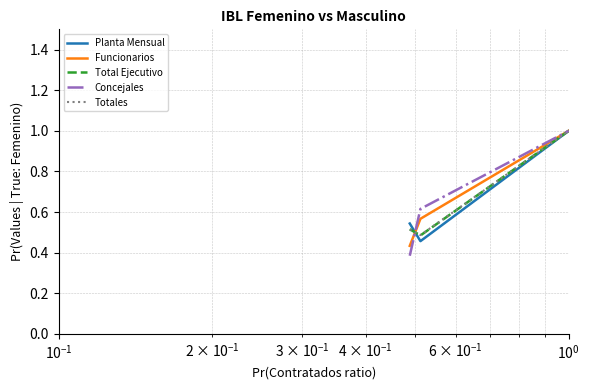

What is the maximum value for Funcionarios?

1.0